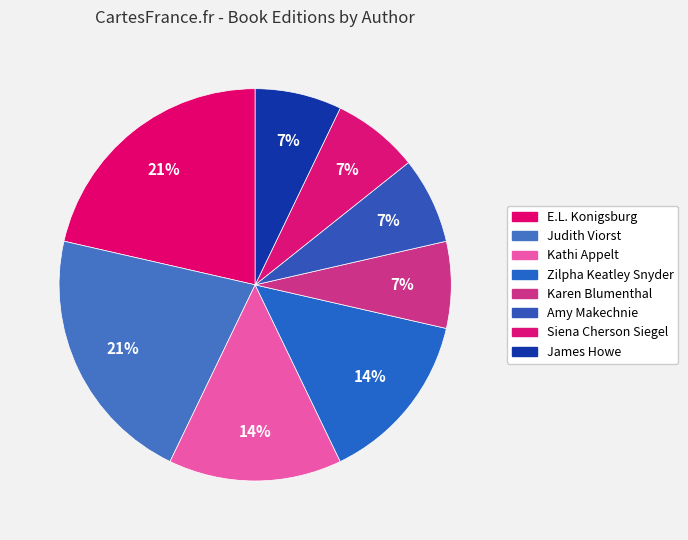

Rank the categories by value from highest to lowest.

E.L. Konigsburg, Judith Viorst, Kathi Appelt, Zilpha Keatley Snyder, Karen Blumenthal, Amy Makechnie, Siena Cherson Siegel, James Howe